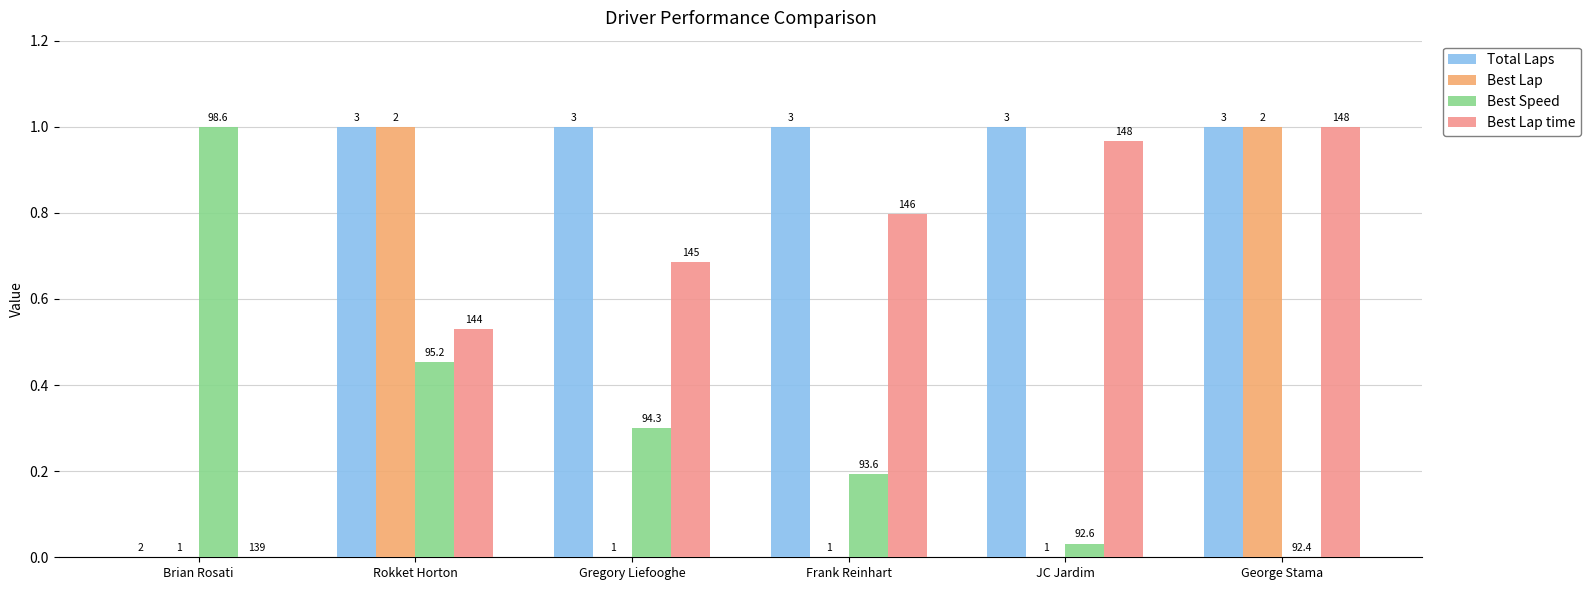

How many groups of bars are there?

6